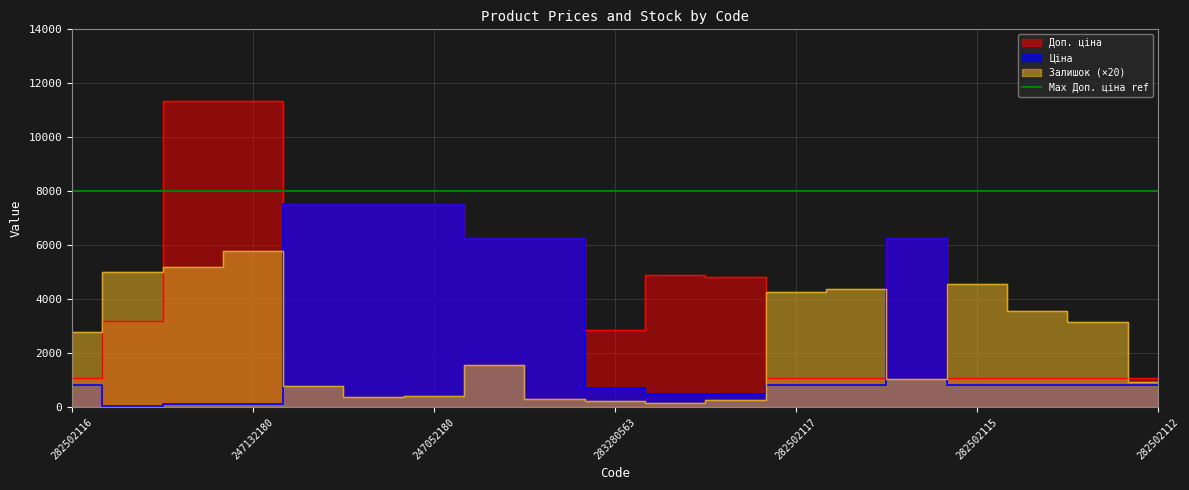

At 283972211, list the series in order from largest to smallest.

Залишок, Доп. ціна, Ціна